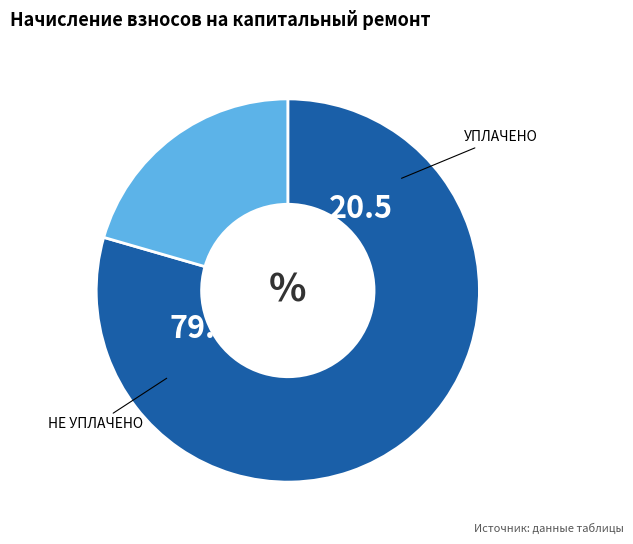

Count the number of slices in the pie.

2